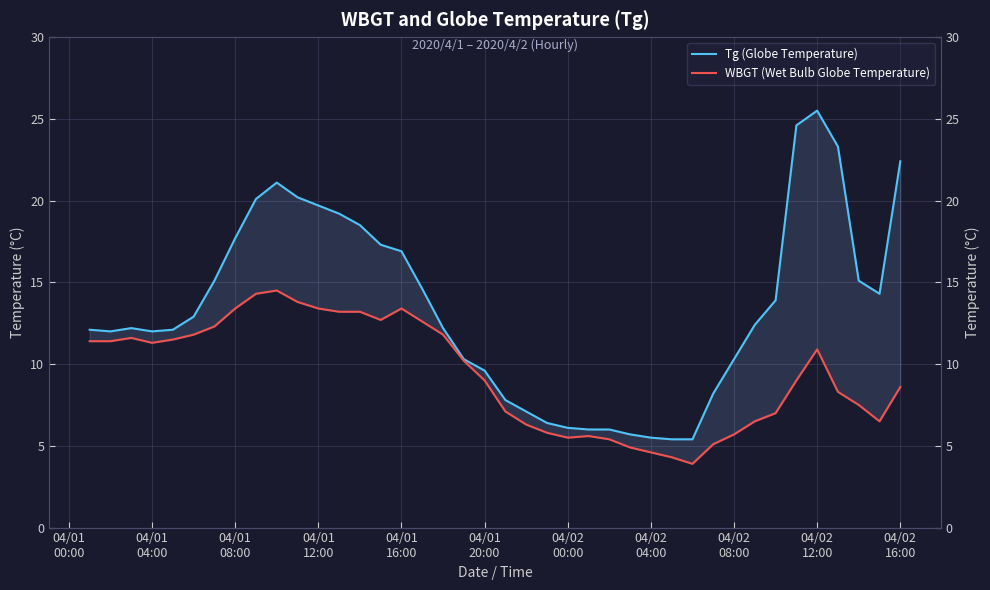

Reading left to right, what are all the values shown in this chart?

Tg (Globe Temperature): 12.1	12.0	12.2	12.0	12.1	12.9	15.1	17.7	20.1	21.1	20.2	19.7	19.2	18.5	17.3	16.9	14.6	12.2	10.3	9.6	7.8	7.1	6.4	6.1	6.0	6.0	5.7	5.5	5.4	5.4	8.2	10.3	12.4	13.9	24.6	25.5	23.3	15.1	14.3	22.4
WBGT (Wet Bulb Globe Temperature): 11.4	11.4	11.6	11.3	11.5	11.8	12.3	13.4	14.3	14.5	13.8	13.4	13.2	13.2	12.7	13.4	12.6	11.8	10.2	9.0	7.1	6.3	5.8	5.5	5.6	5.4	4.9	4.6	4.3	3.9	5.1	5.7	6.5	7.0	9.0	10.9	8.3	7.5	6.5	8.6